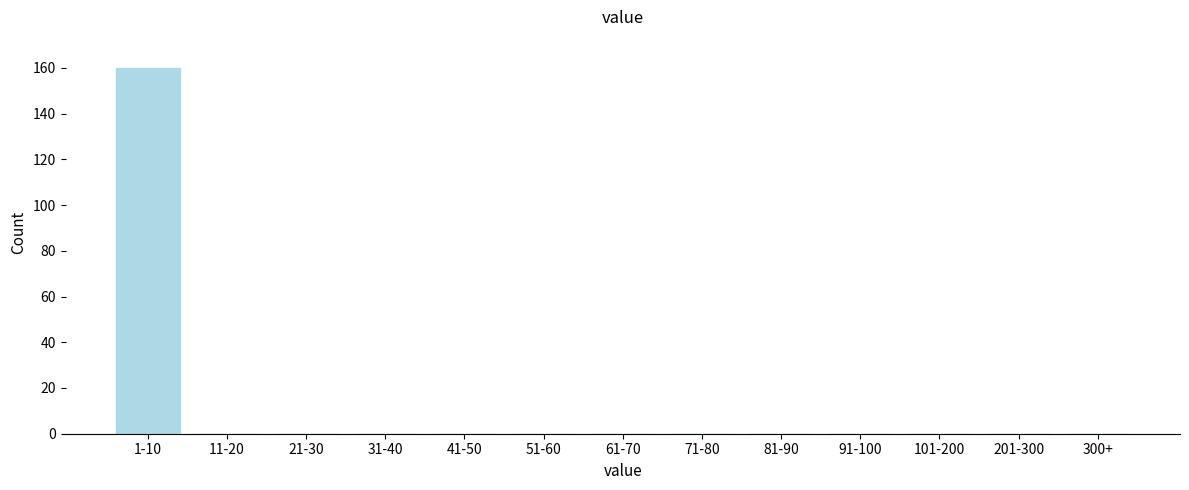

Reading left to right, what are all the values shown in this chart?

1-10=160	11-20=0	21-30=0	31-40=0	41-50=0	51-60=0	61-70=0	71-80=0	81-90=0	91-100=0	101-200=0	201-300=0	300+=0